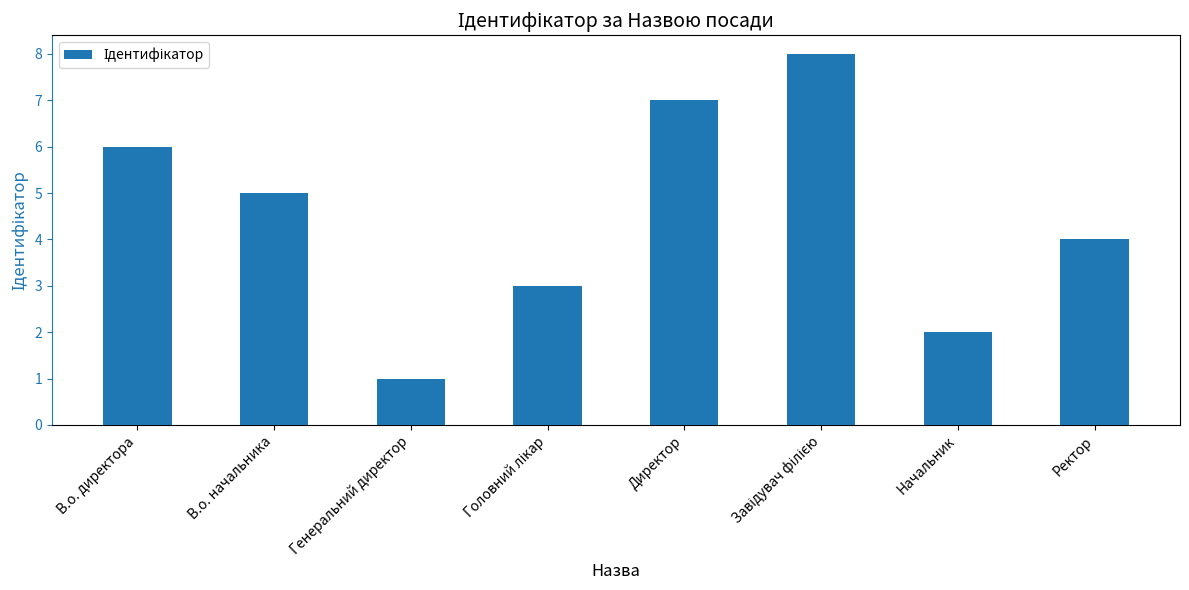

What is the label of the 8th bar from the left?

Ректор